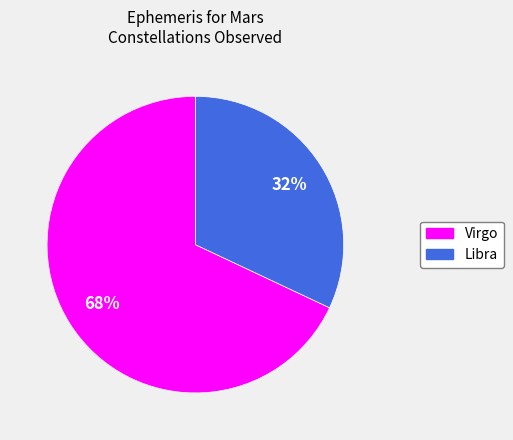

Is it true that Virgo is 68% of the pie?

True